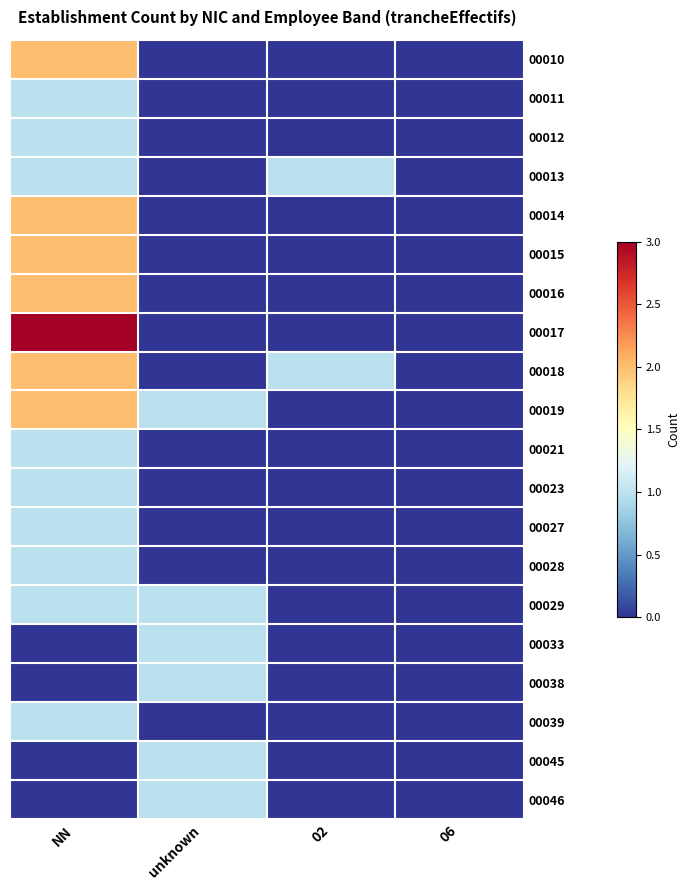

Count the number of data series in this chart.

20